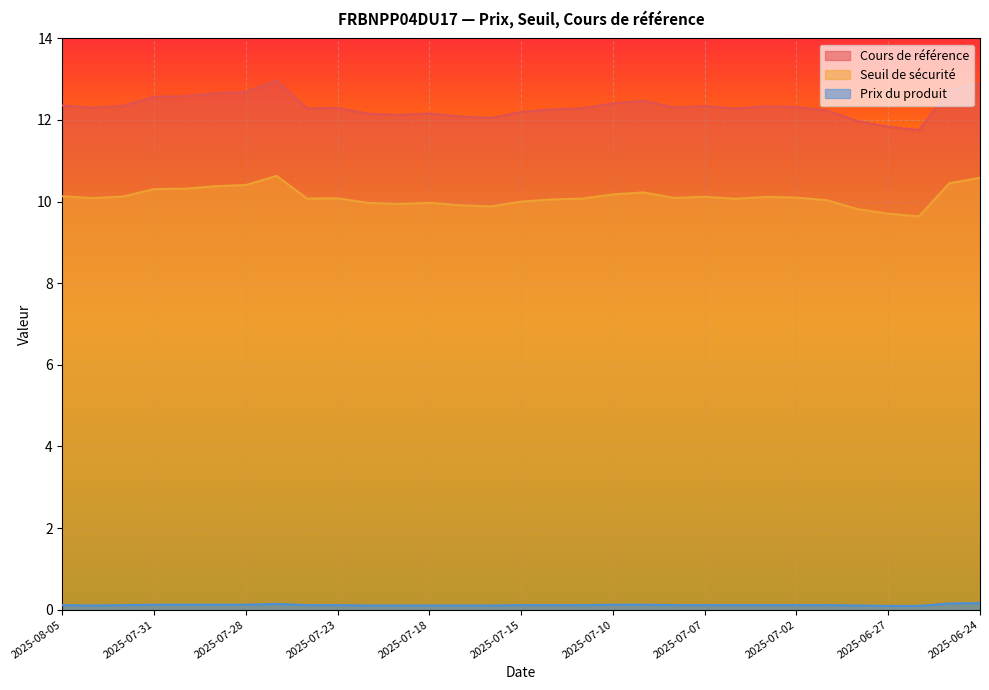

How many interior local valleys does the Cours de référence series have?

7